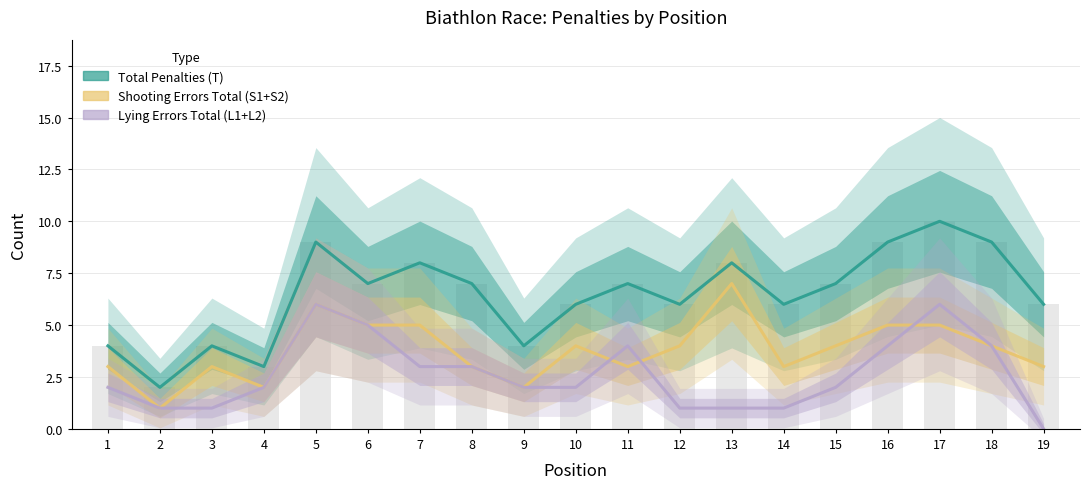

The value of Total Penalties (T) at 16 is 16. True or false?

False